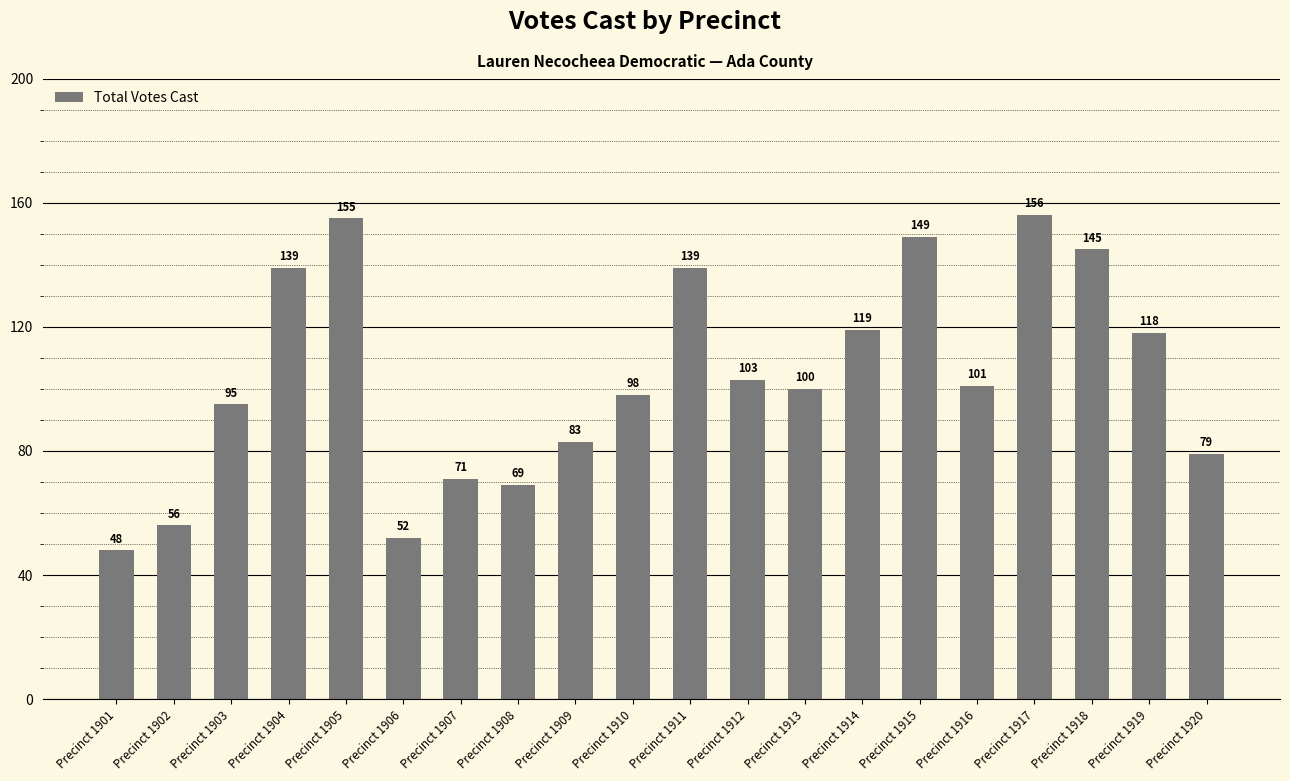

The chart shows a value of 245 at Precinct 1911. True or false?

False